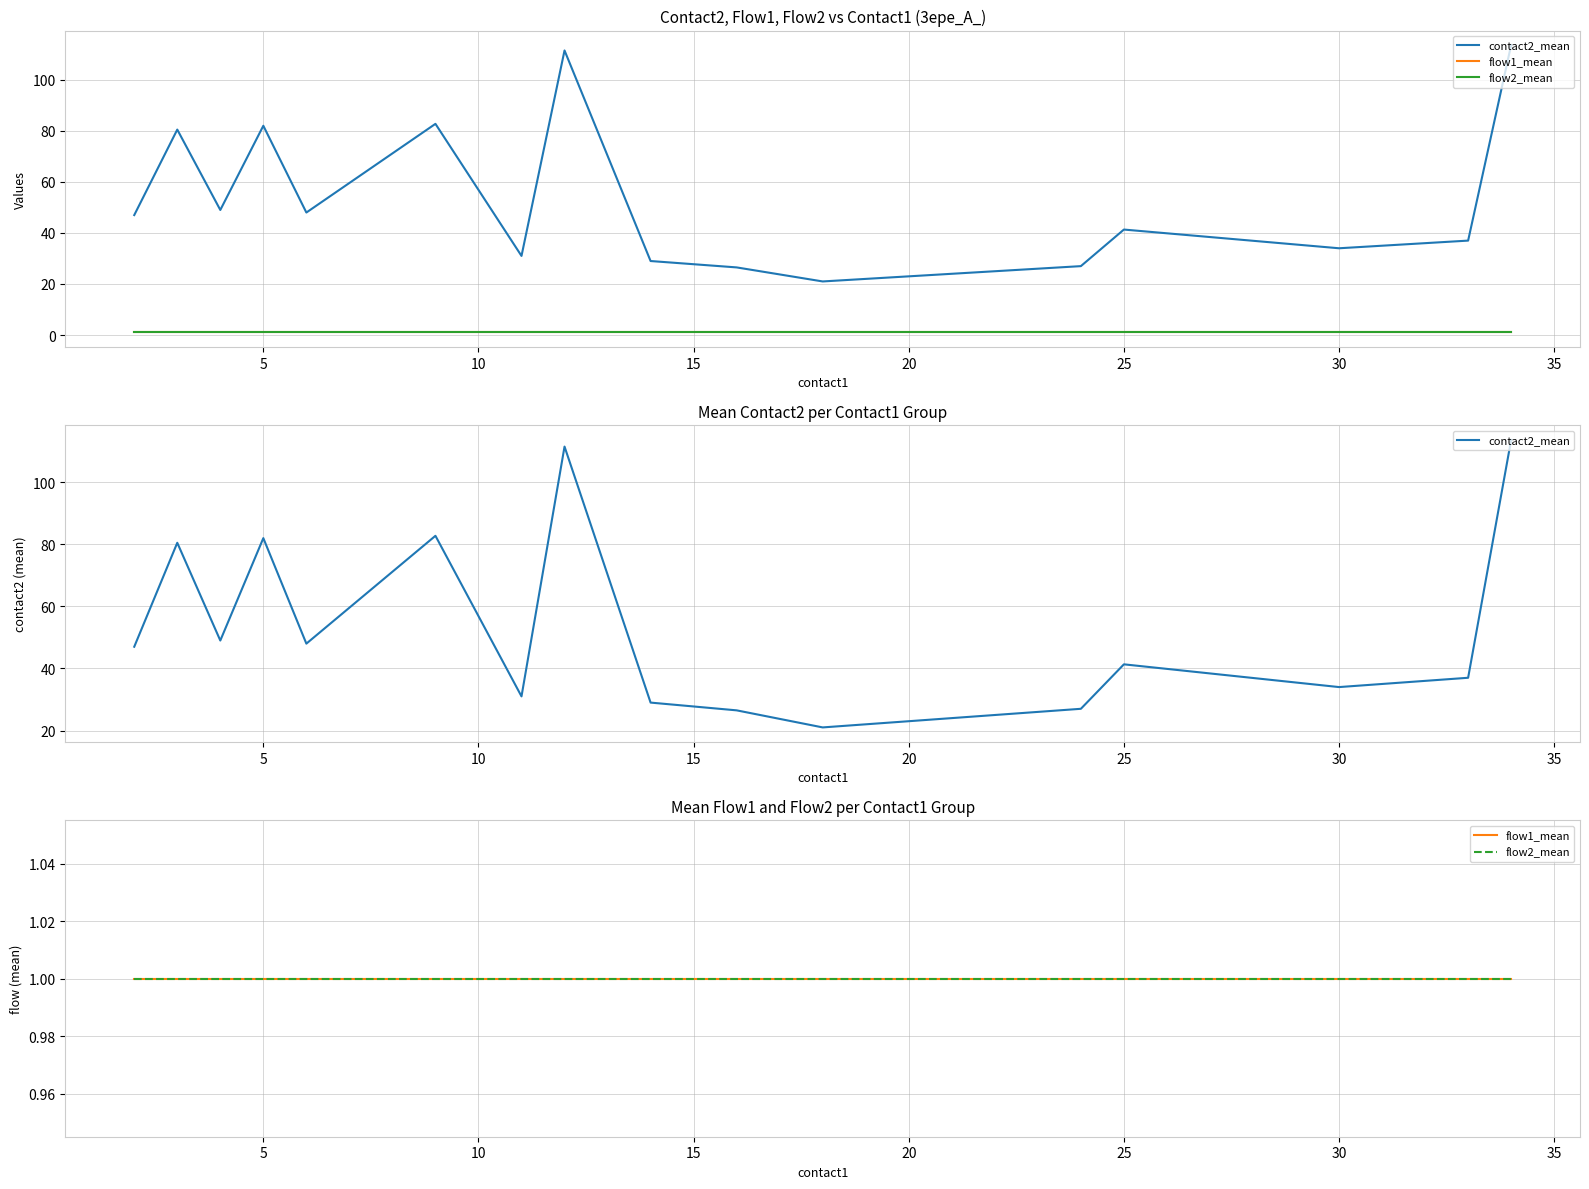

True or false: flow2_mean has a value of 1.0 at 5.

True